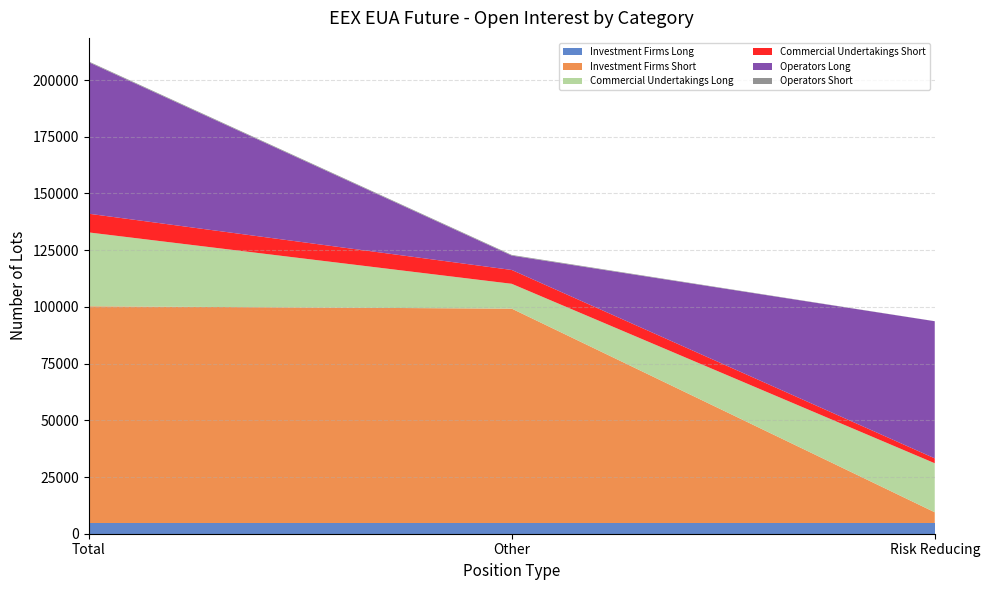

Reading left to right, what are all the values shown in this chart?

Investment Firms Long: 4730	4730	4730
Investment Firms Short: 95535	94499	4730
Commercial Undertakings Long: 32556	10944	21612
Commercial Undertakings Short: 8242	6095	2147
Operators Long: 66797	6341	60456
Operators Short: 312	293	19